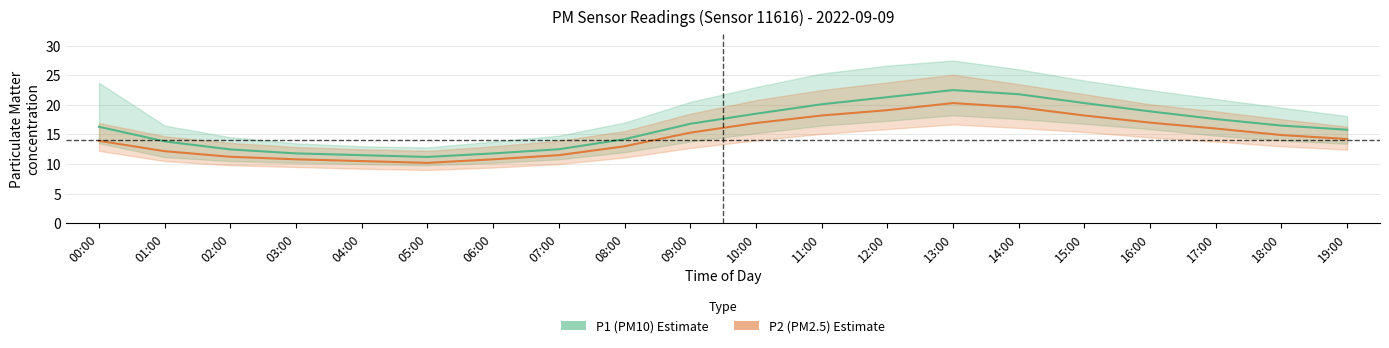

The value of P1 (PM10) at 01:00 is 24.0. True or false?

False